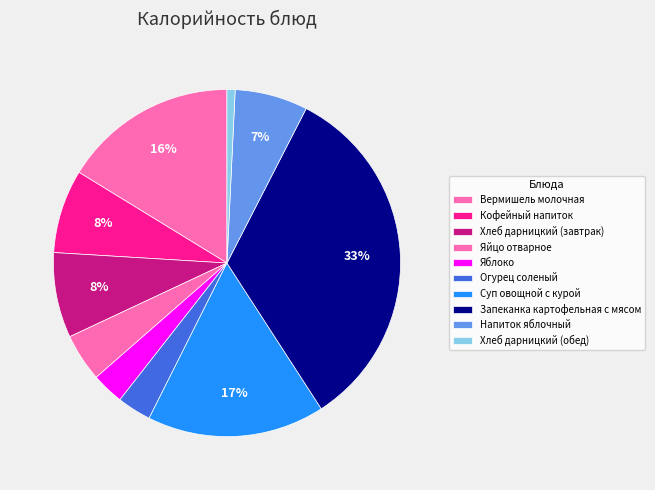

To the nearest percent, what is the difference between the Огурец соленый and Хлеб дарницкий (завтрак) slice percentages?

5%